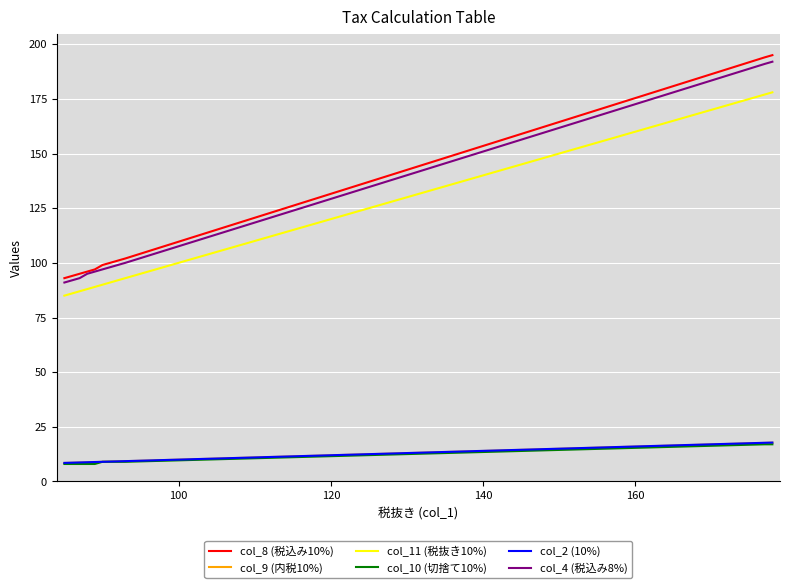

True or false: col_11 (税抜き10%) and col_10 (切捨て10%) intersect in this chart.

False